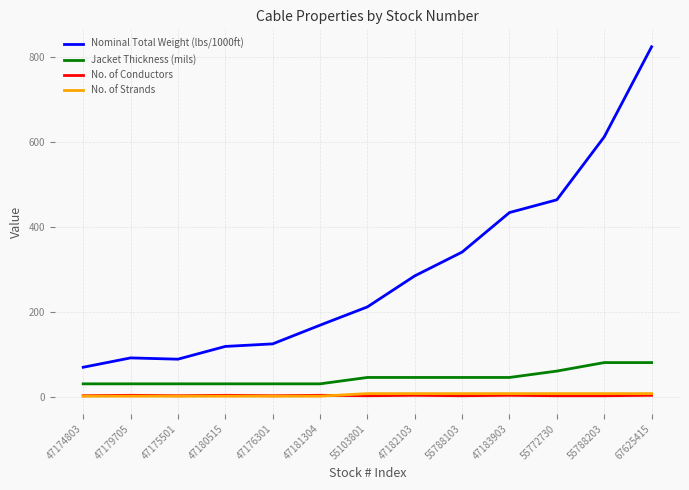

What position from the right is 55788203?

2